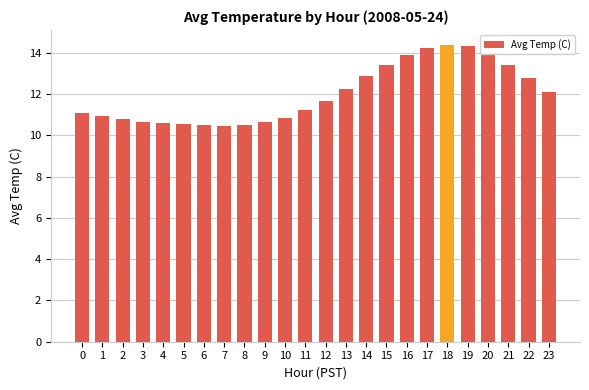

How many distinct data groups are displayed?

1